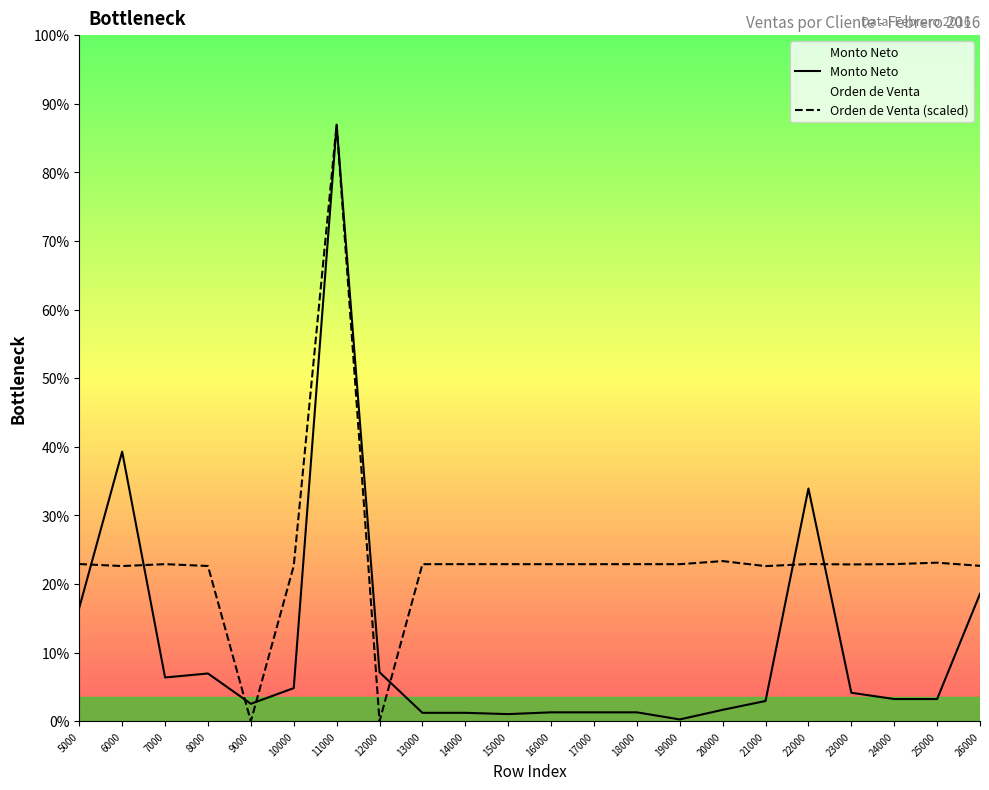

Which series ends up on top after the final intersection of Monto Neto and Orden de Venta (scaled)?

Orden de Venta (scaled)